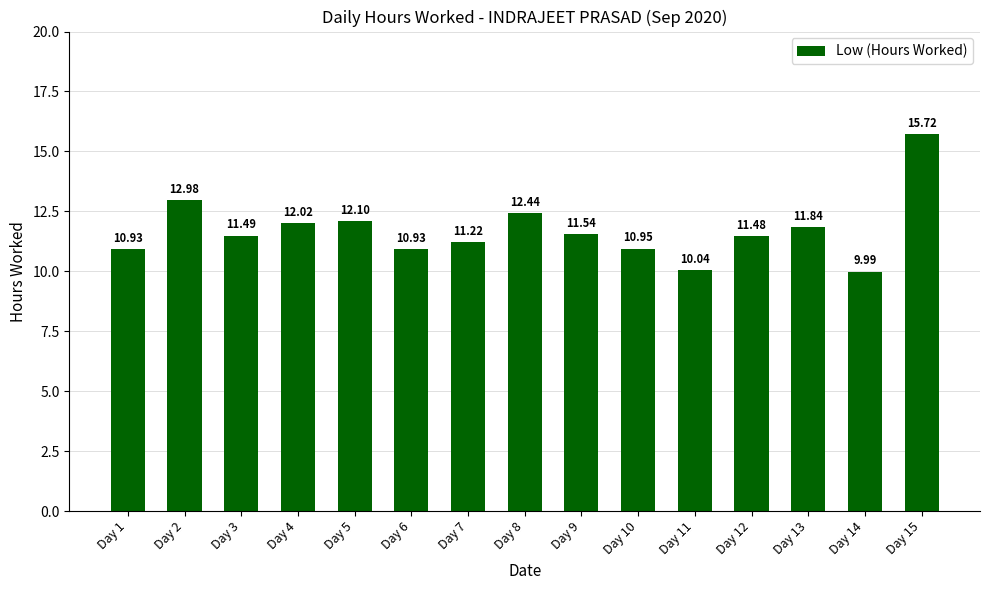

Which has a higher value, Day 8 or Day 15?

Day 15